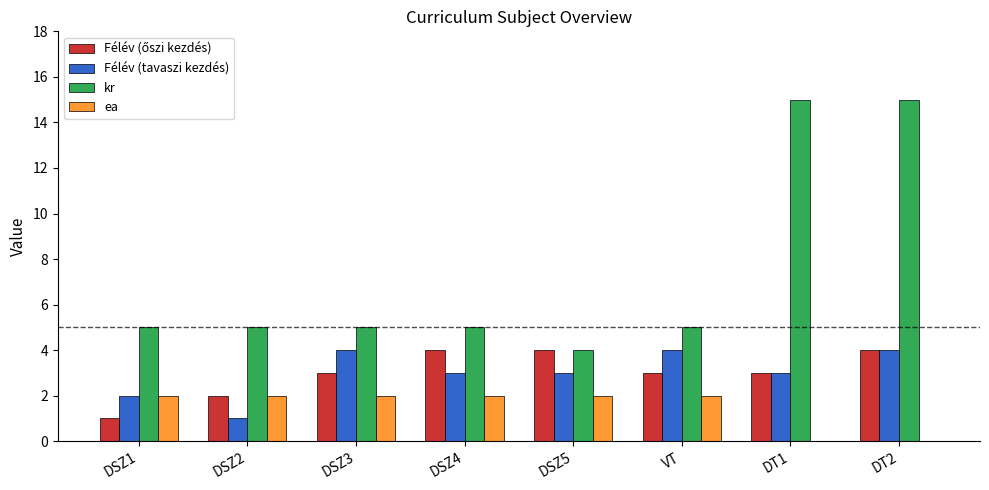

Does the chart contain stacked bars?

No